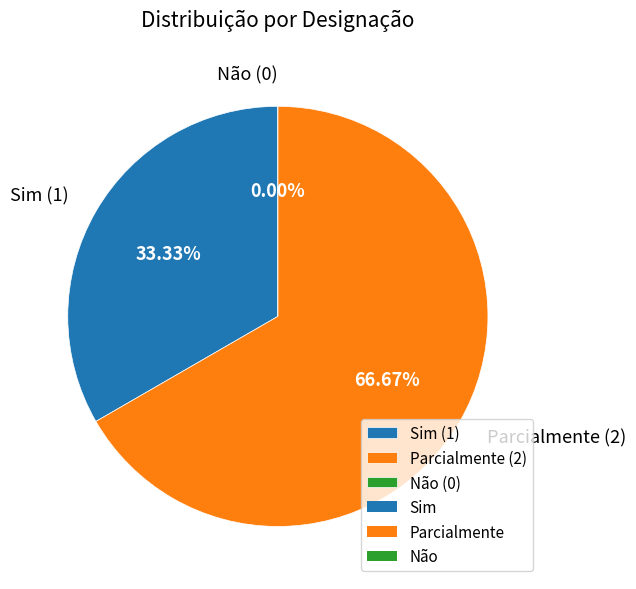

Which category has the biggest portion of the pie?

Parcialmente